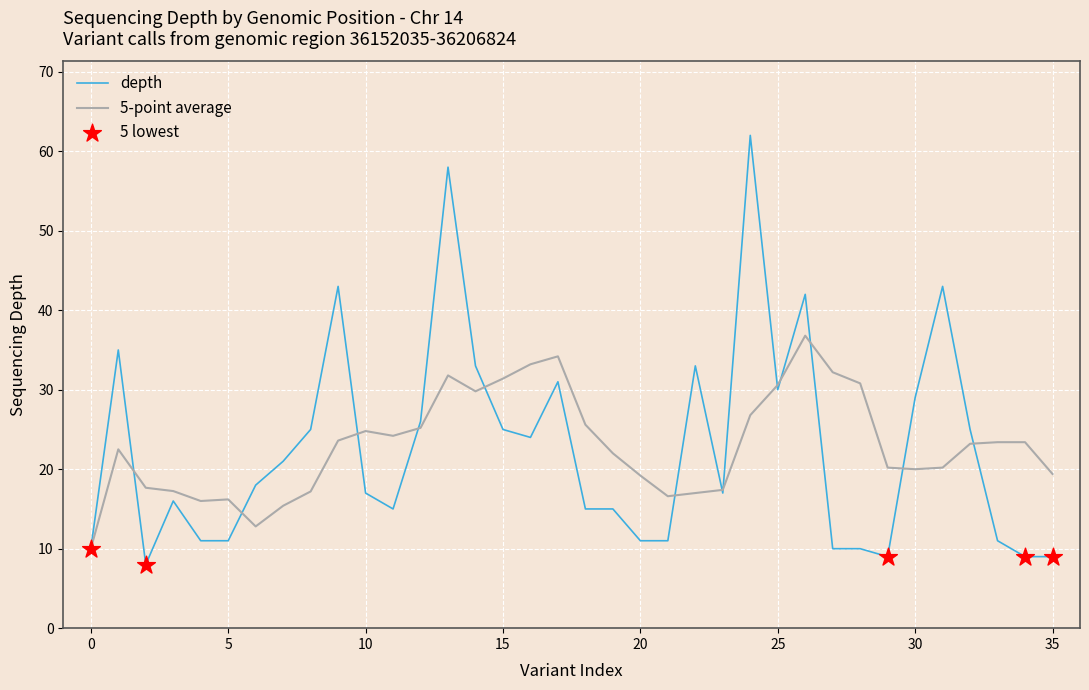

Which series has the widest spread of values?

depth